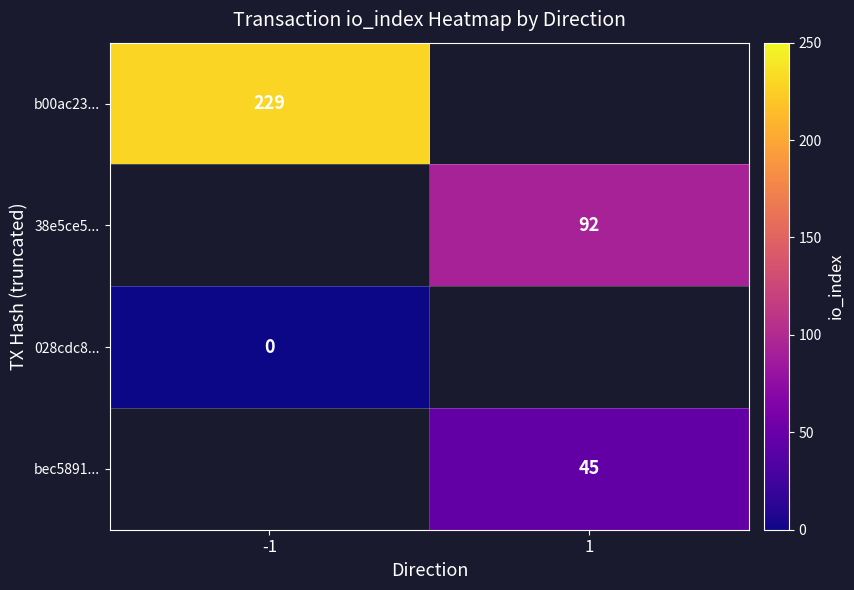

Count the number of data series in this chart.

4